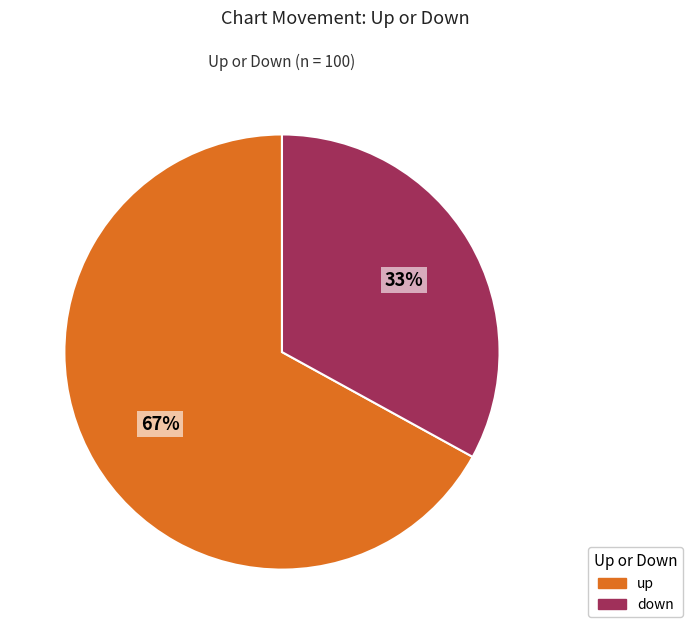

What is the ratio of the value at down to the value at up?

0.5